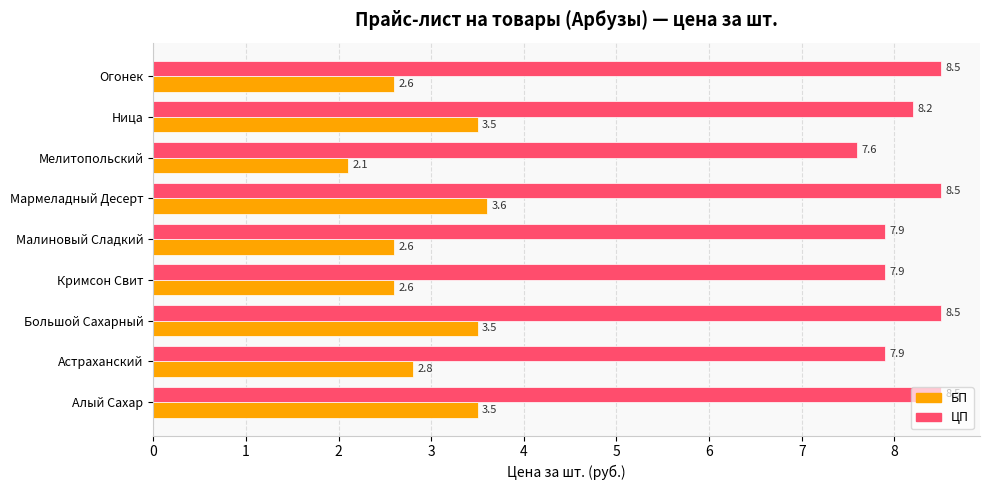

At which category is the sum across all series the highest?

Мармеладный Десерт